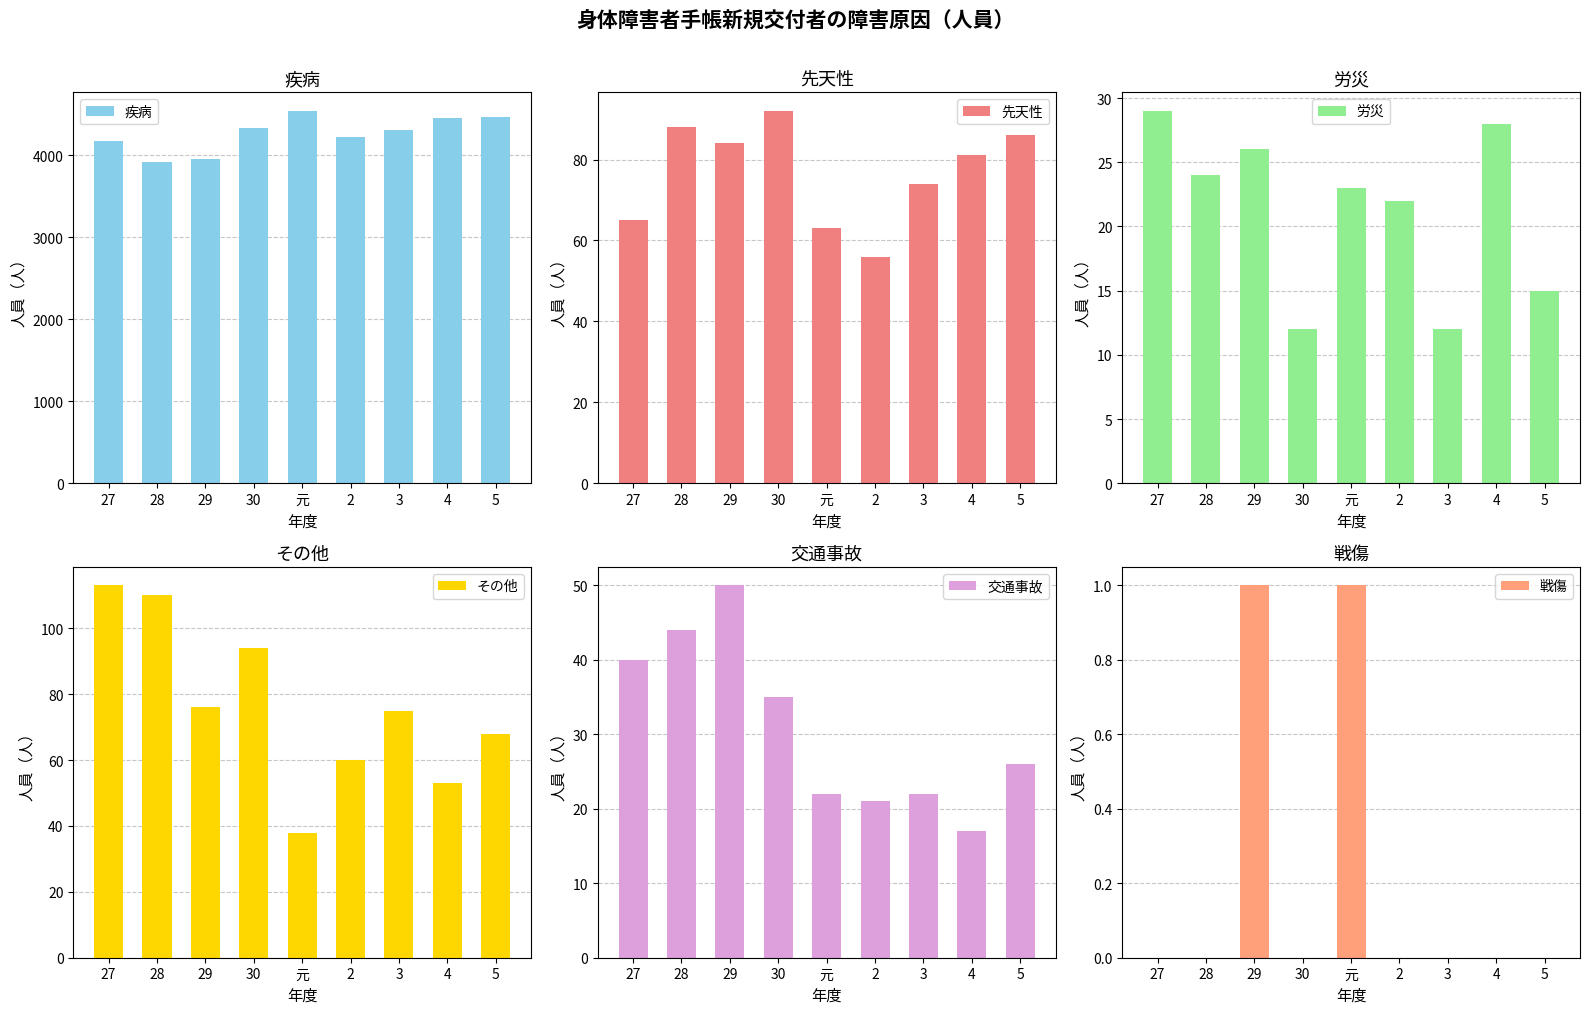

What is the value of the 先天性 bar at the 3rd from the left?

84